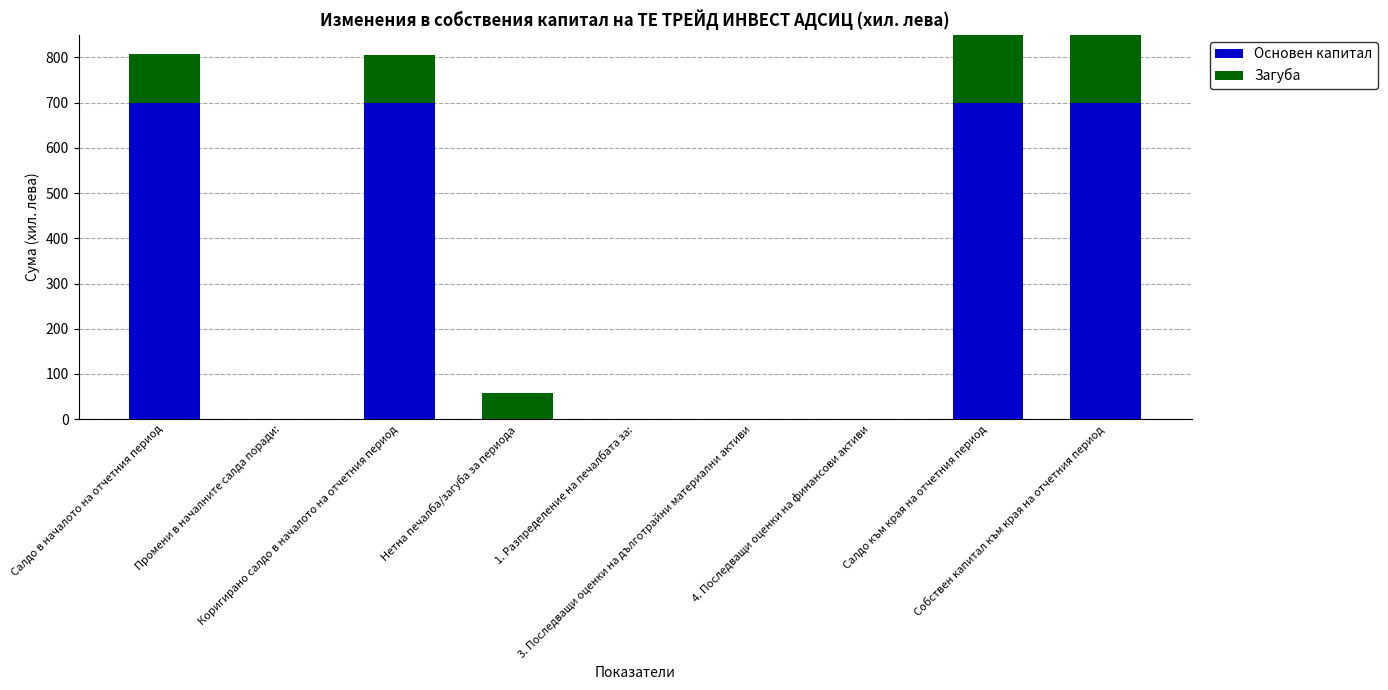

What is the maximum value shown in the chart?

700